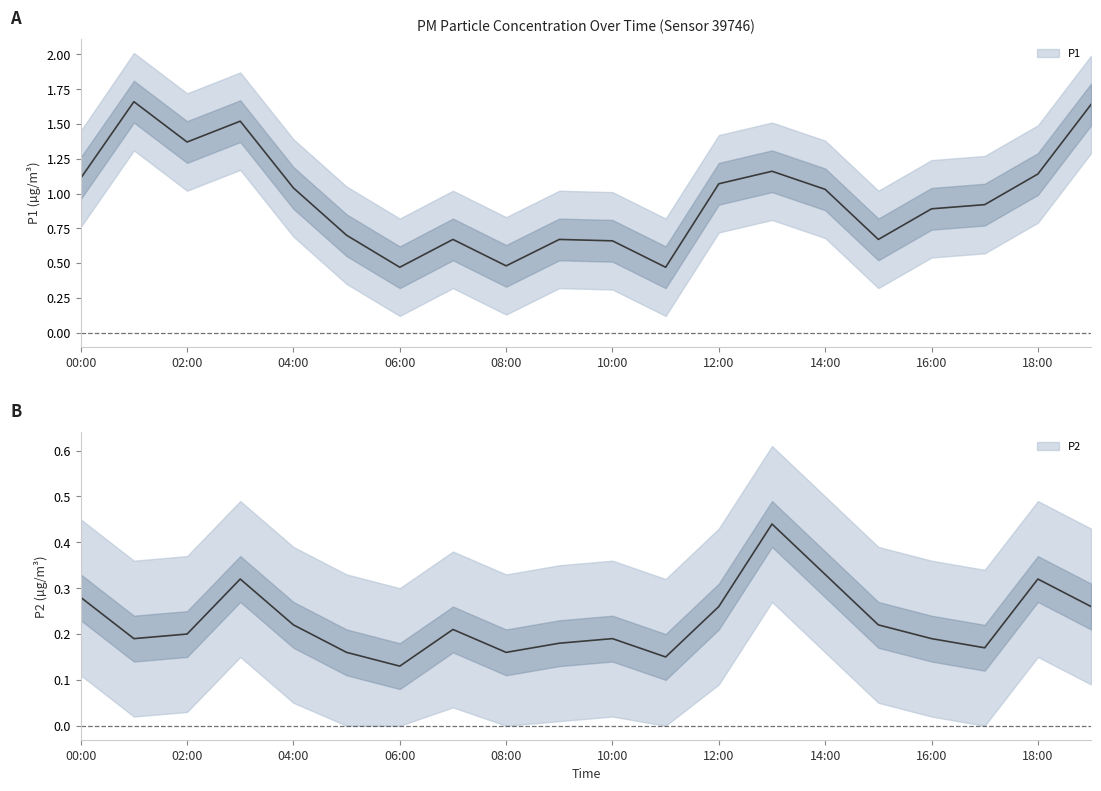

Reading right to left, extract all data points from this chart.

P1: 1.6	1.1	0.9	0.9	0.7	1.0	1.2	1.1	0.5	0.7	0.7	0.5	0.7	0.5	0.7	1.0	1.5	1.4	1.7	1.1
P2: 0.3	0.3	0.2	0.2	0.2	0.3	0.4	0.3	0.1	0.2	0.2	0.2	0.2	0.1	0.2	0.2	0.3	0.2	0.2	0.3